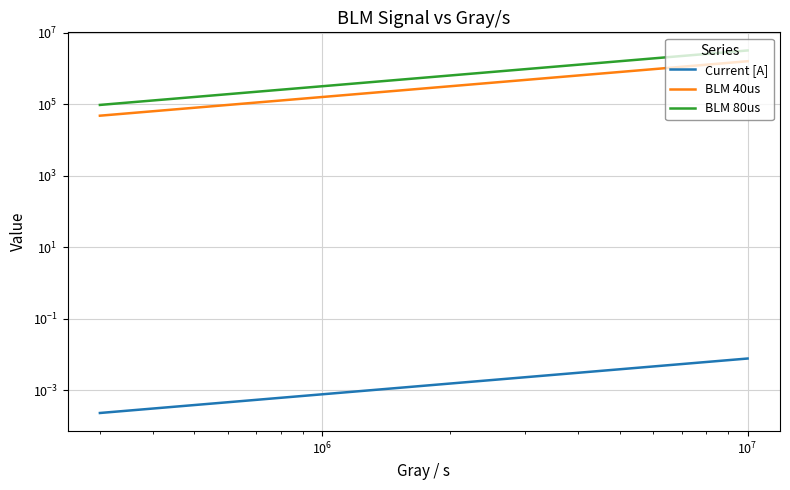

True or false: BLM 80us has more than 0 interior local peaks.

False